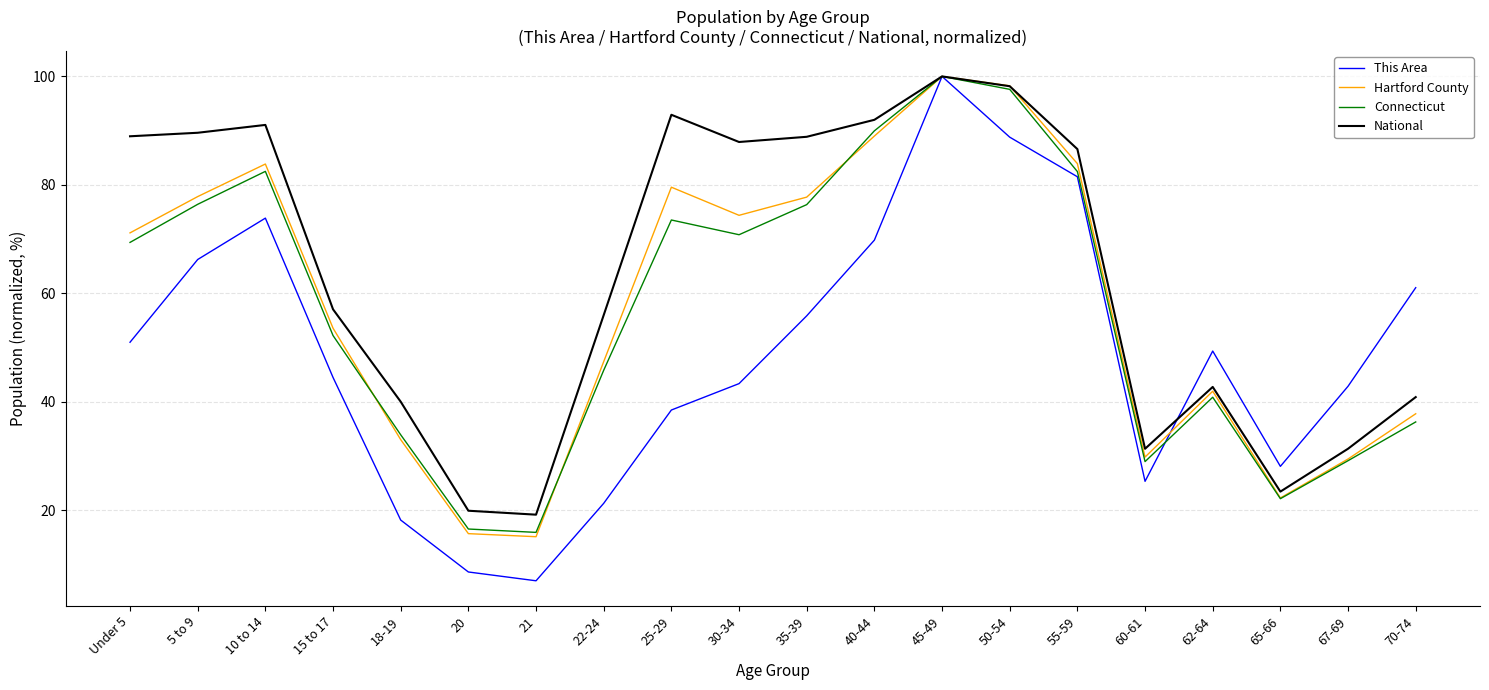

How many values in the Hartford County series exceed 71?

10